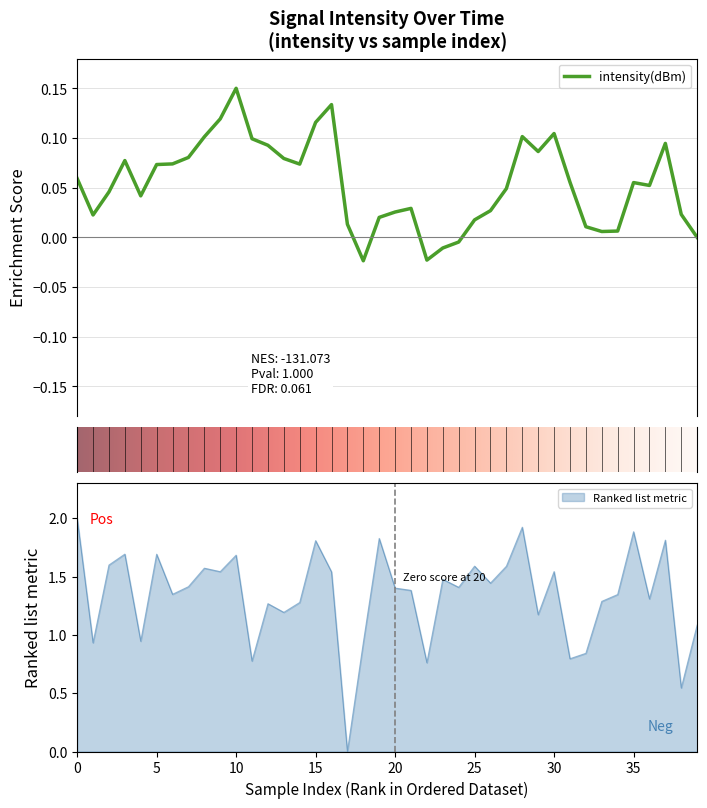

The value at 37 is 2.7. True or false?

False